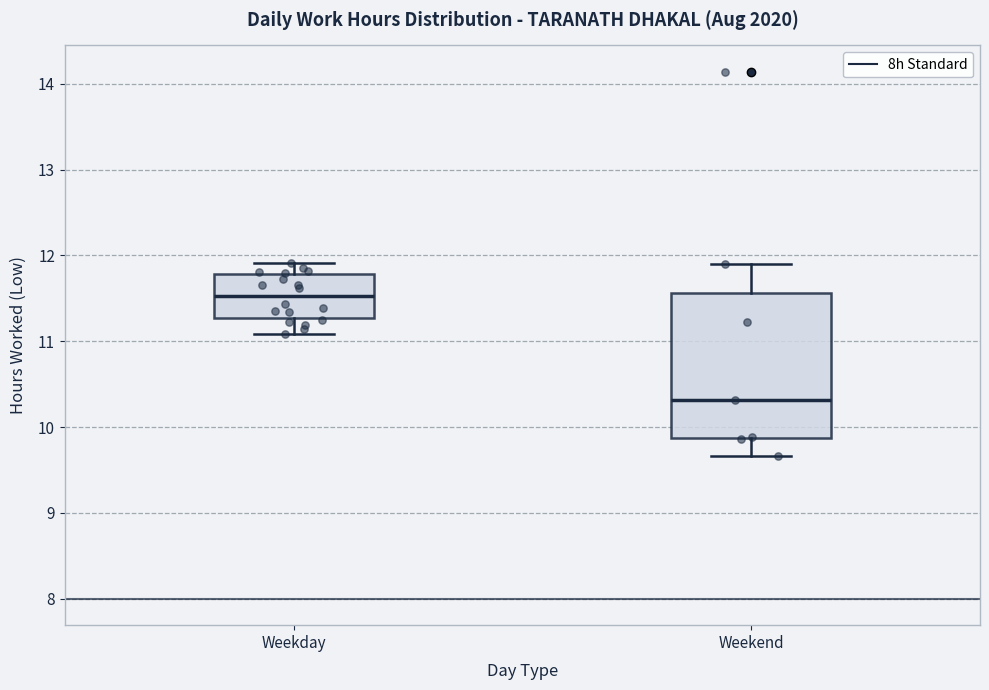

Comparing the boxes themselves (not the whiskers), which one is the tallest?

Weekend